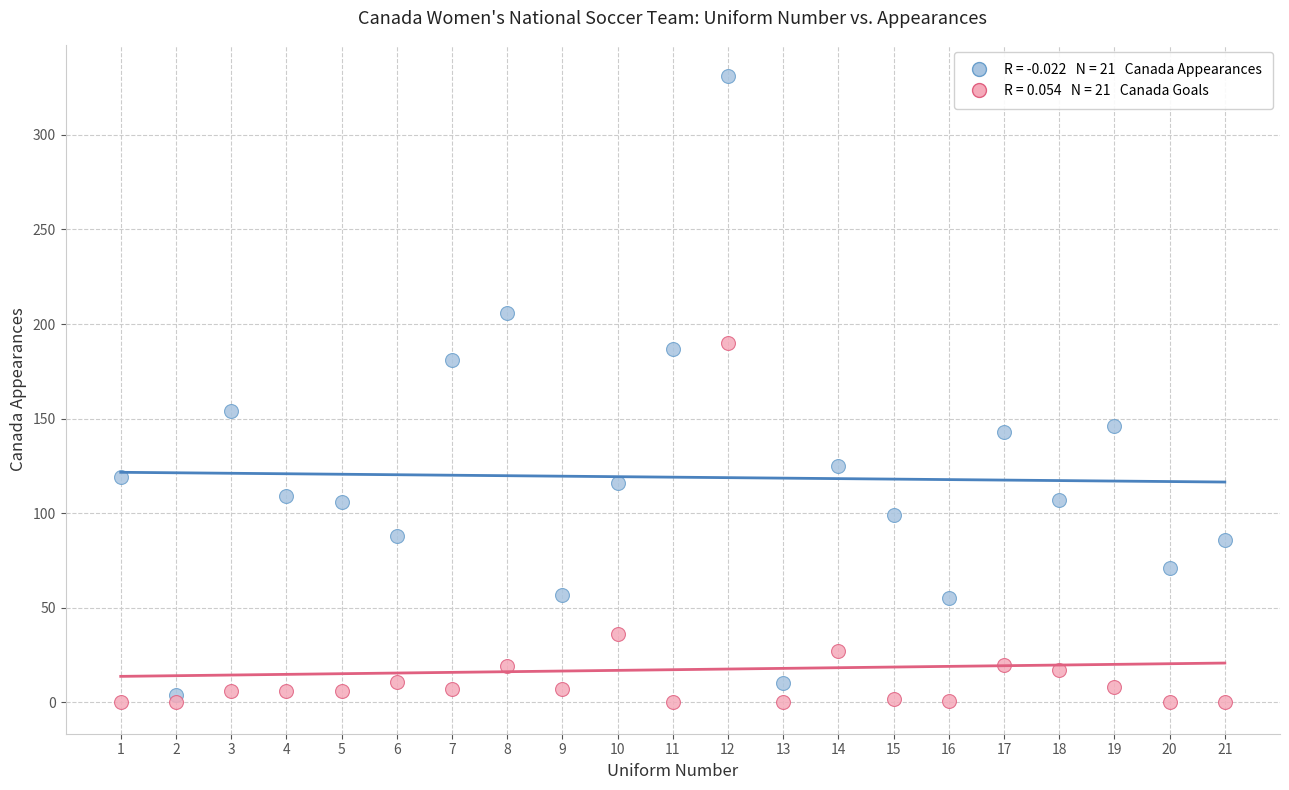

Across all data points, what is the range of Y values (max minus min)?

331